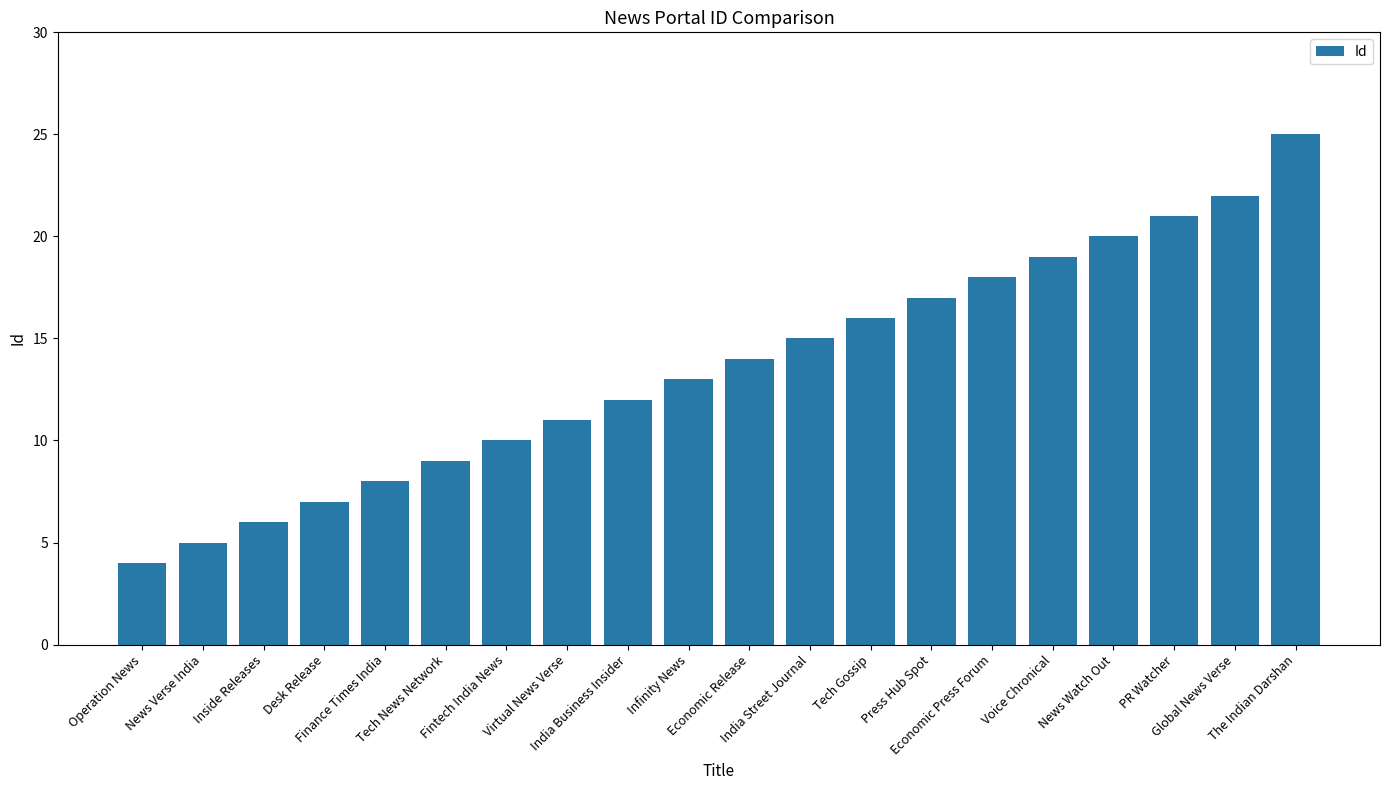

How many bars are there in total?

20